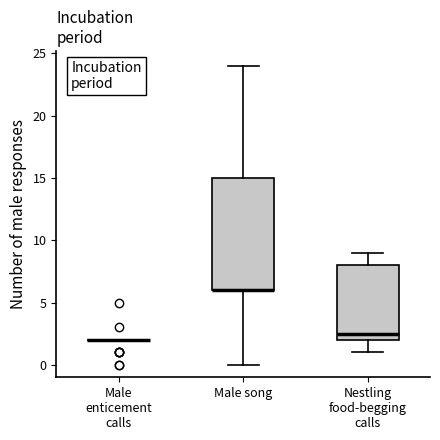

Reading left to right, transcribe this box plot: for each box, give where its median line is, the range the box spans, and where its two whiskers end, as read against the y-axis. The values are not printed on the chart, so give them approximately, as read against the axis.

Male enticement calls: box collapsed to a line at 2.0, whiskers 2.0 to 2.0
Male song: median 6.0 (drawn on the box's lower edge), box 6.0 to 15.0, whiskers 0.0 to 24.0
Nestling food-begging calls: median 2.5, box 2.0 to 8.0, whiskers 1.0 to 9.0